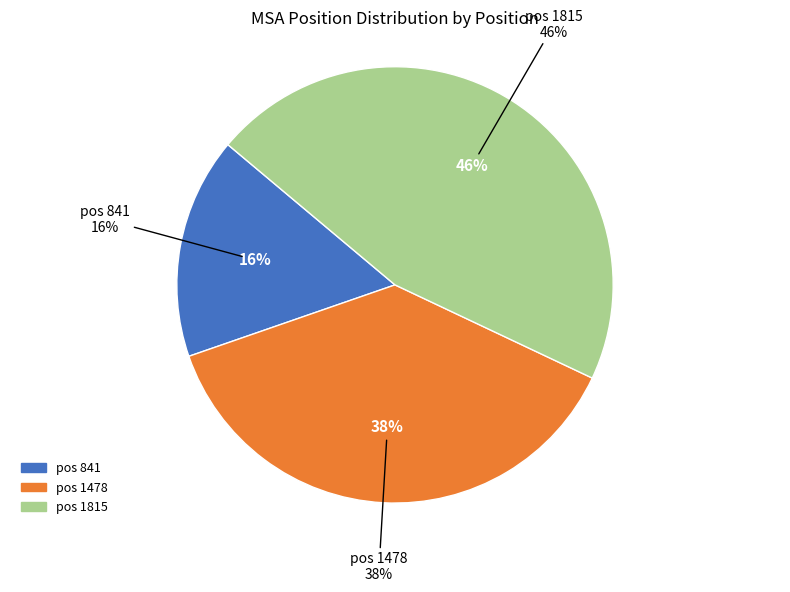

Which has a higher value, 841 or 1478?

1478